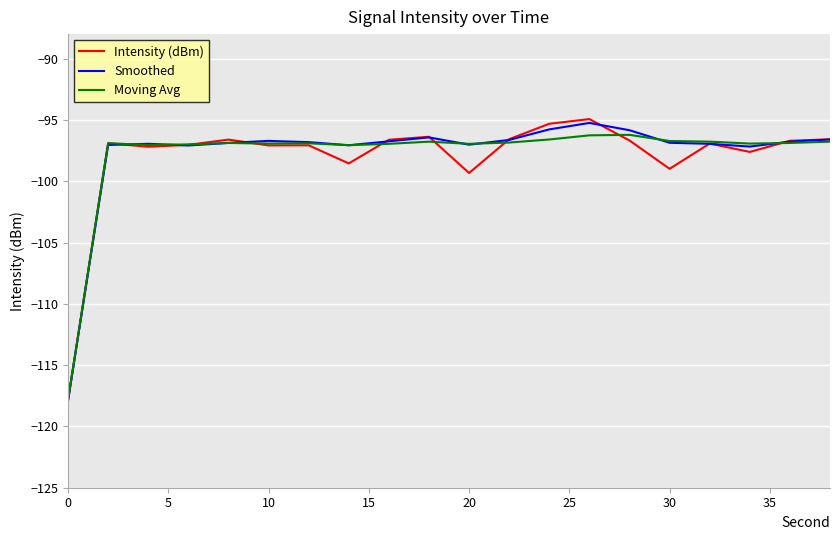

What is the minimum value for Intensity (dBm)?

-117.9